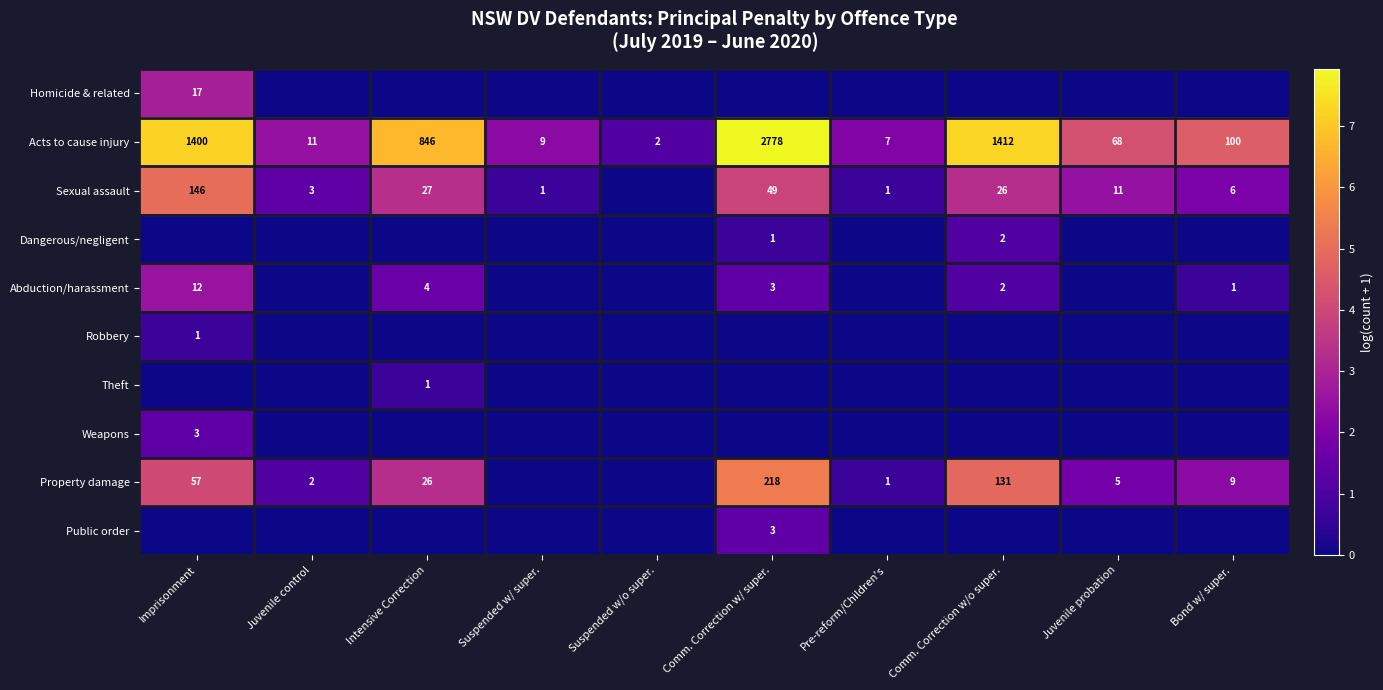

The Property damage series shows 26 at Intensive Correction. True or false?

True